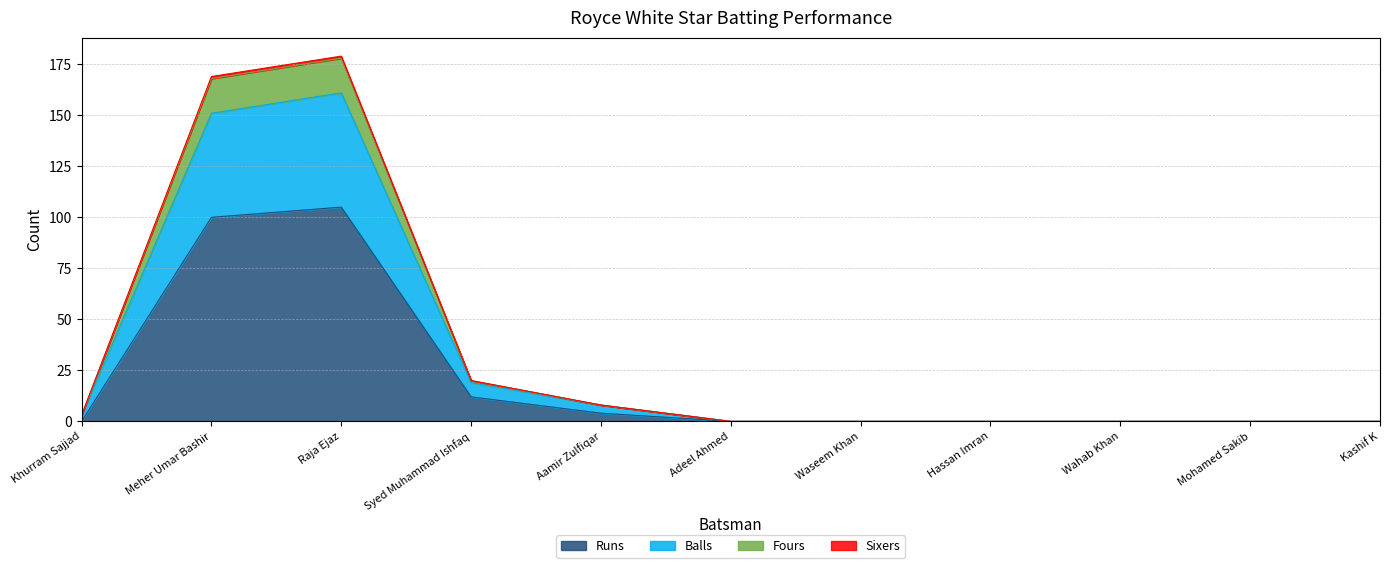

The Runs series shows 141 at Raja Ejaz. True or false?

False